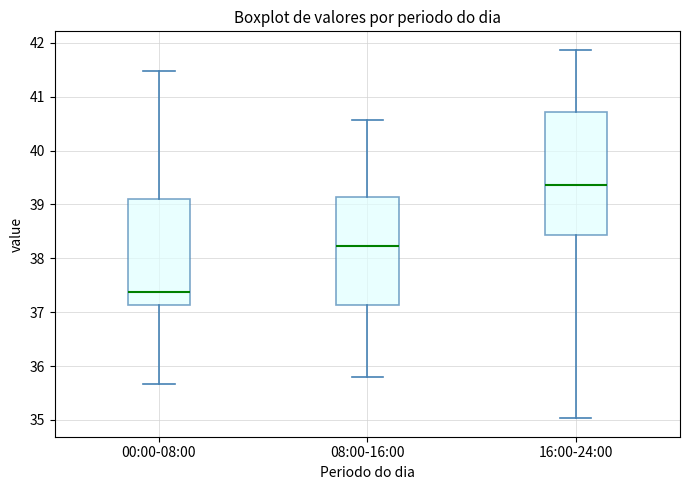

Reading left to right, read every box against the y-axis: the position of its median line, the range the box covers, and the ends of its whiskers. The values are not printed on the chart, so give them approximately, as read against the axis.

00:00-08:00: median 37.4, box 37.1 to 39.1, whiskers 35.7 to 41.5
08:00-16:00: median 38.2, box 37.1 to 39.1, whiskers 35.8 to 40.6
16:00-24:00: median 39.4, box 38.4 to 40.7, whiskers 35.0 to 41.9